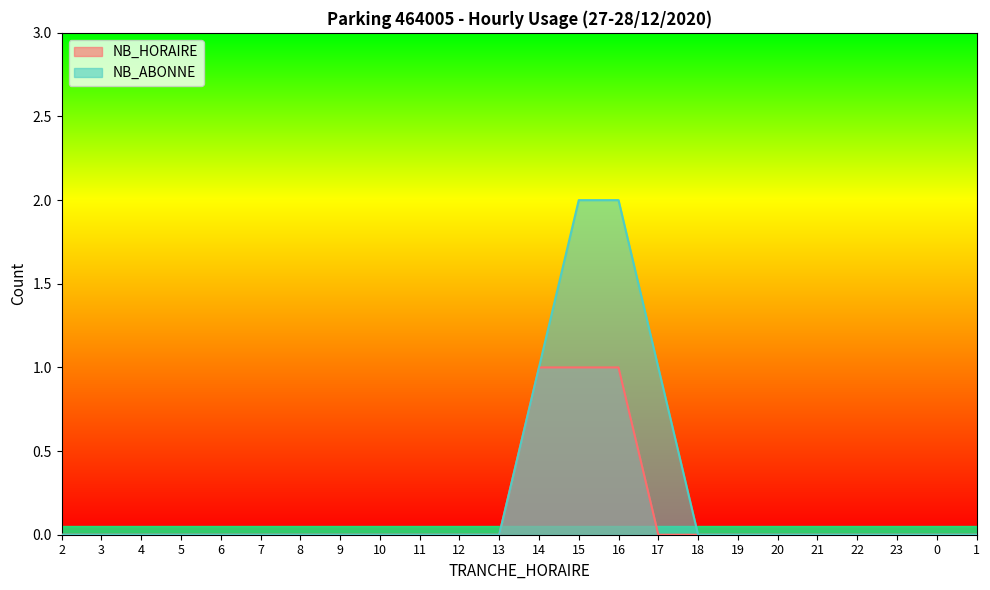

What is the highest value of the NB_HORAIRE series?

1